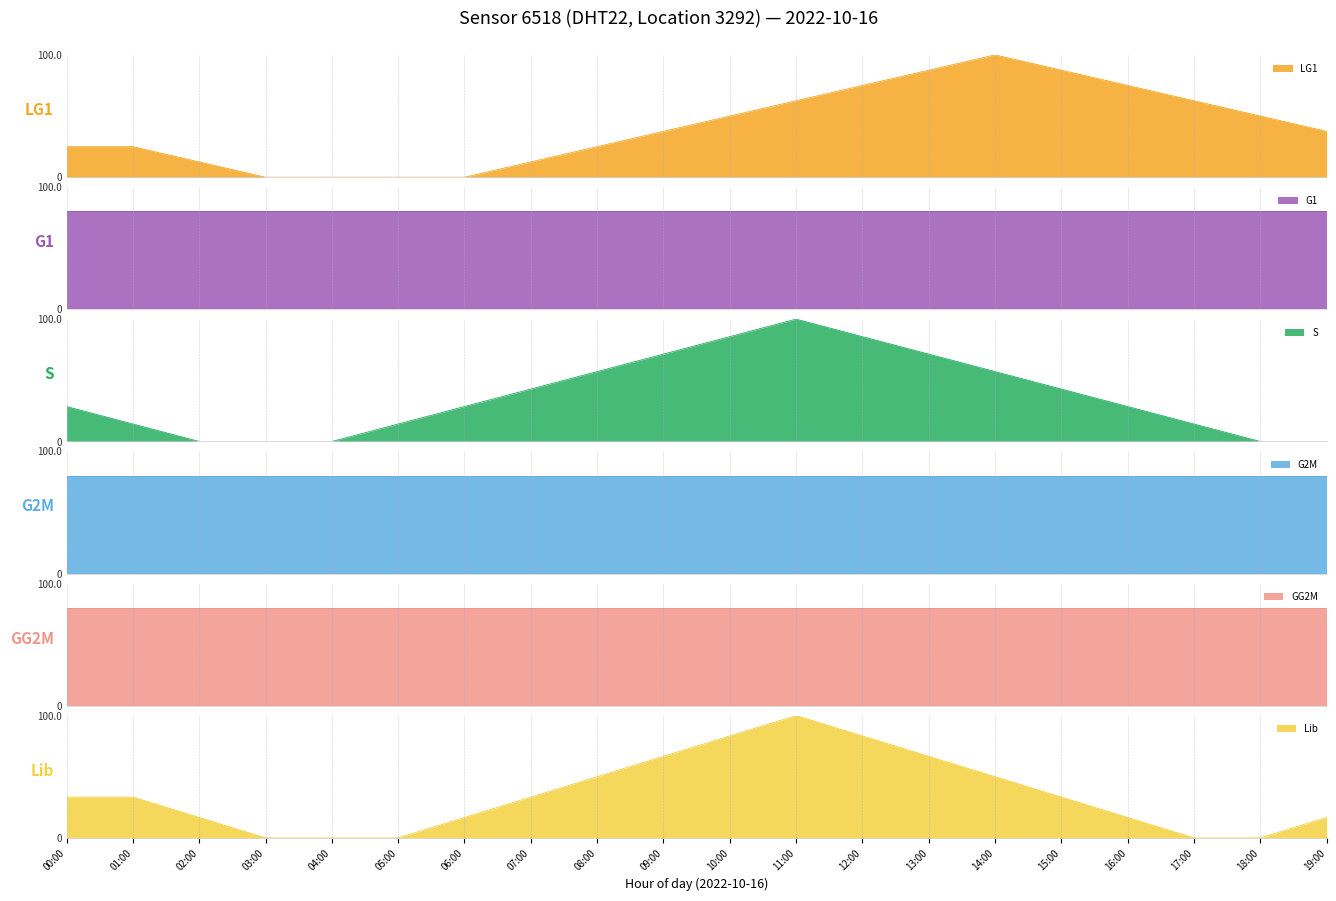

True or false: S and Lib cross at least once.

False